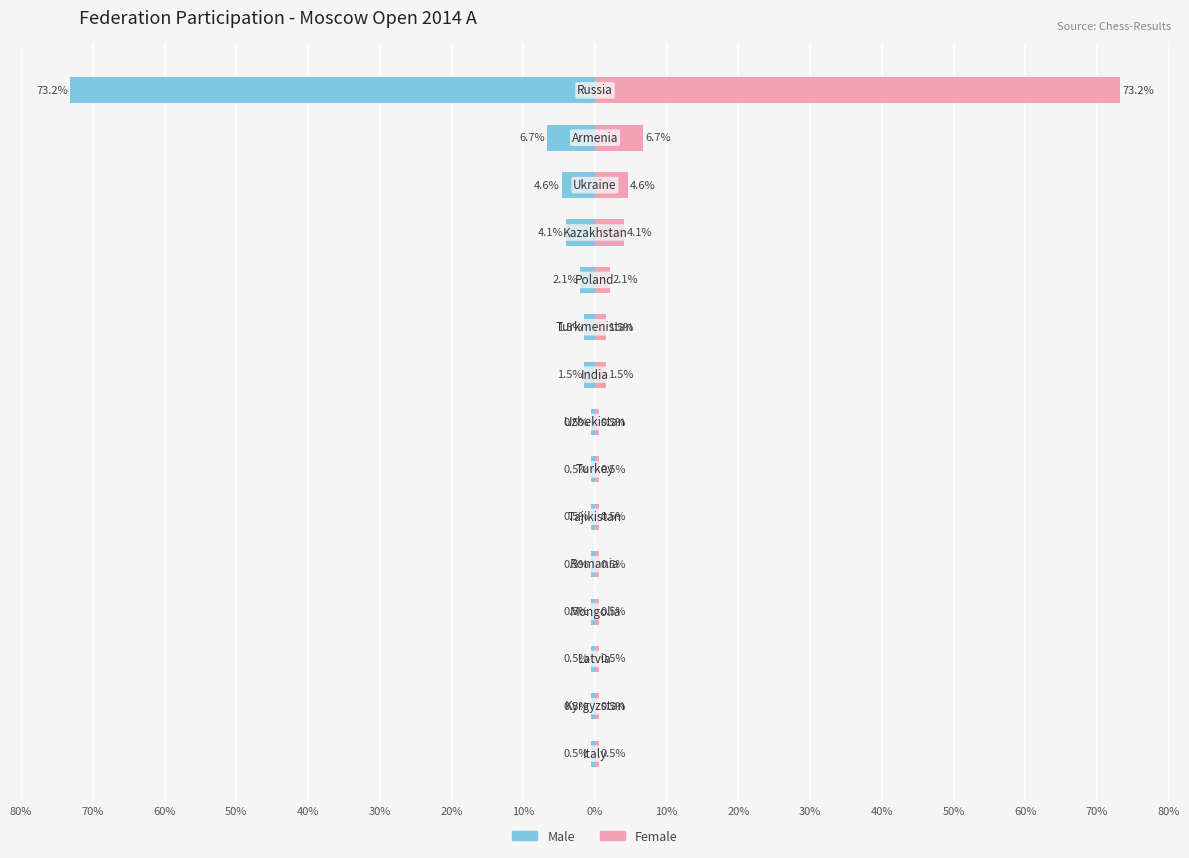

What is the spread (max minus min) of values at 60%?

1.0